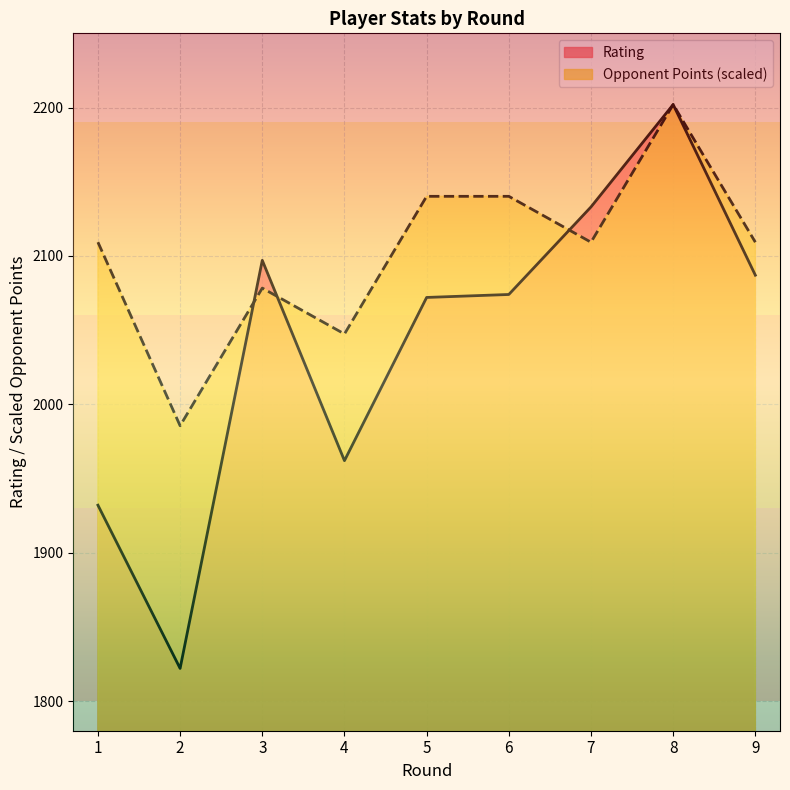

List the series in order of their overall mean, highest first.

Opponent Points, Rating